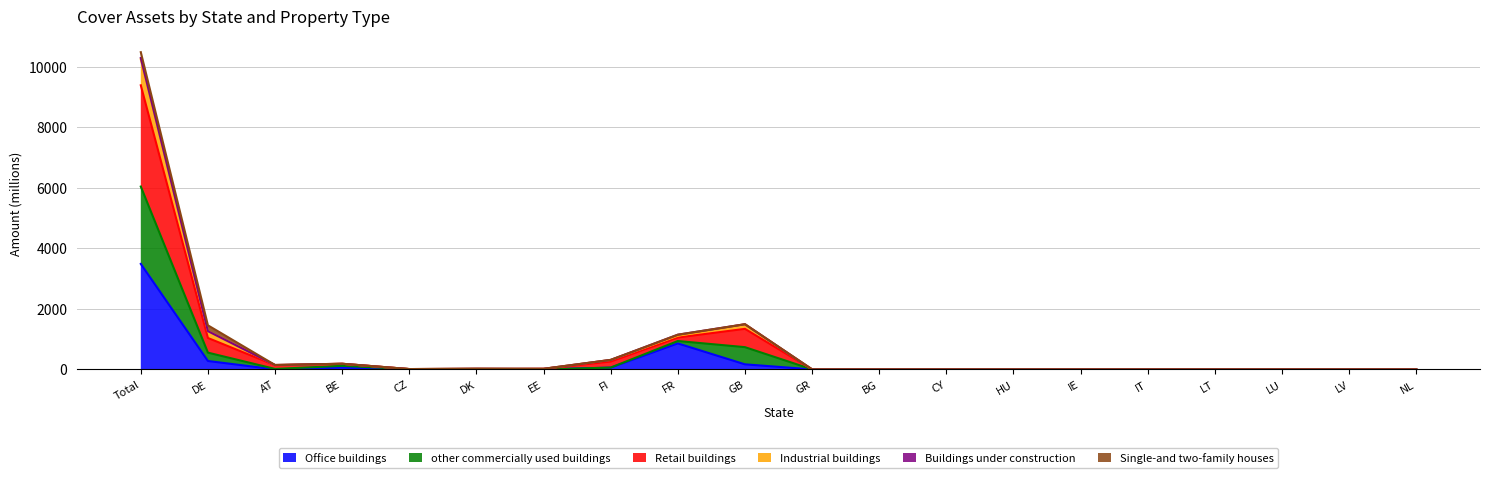

Which category has the highest value in the Retail buildings series?

Total